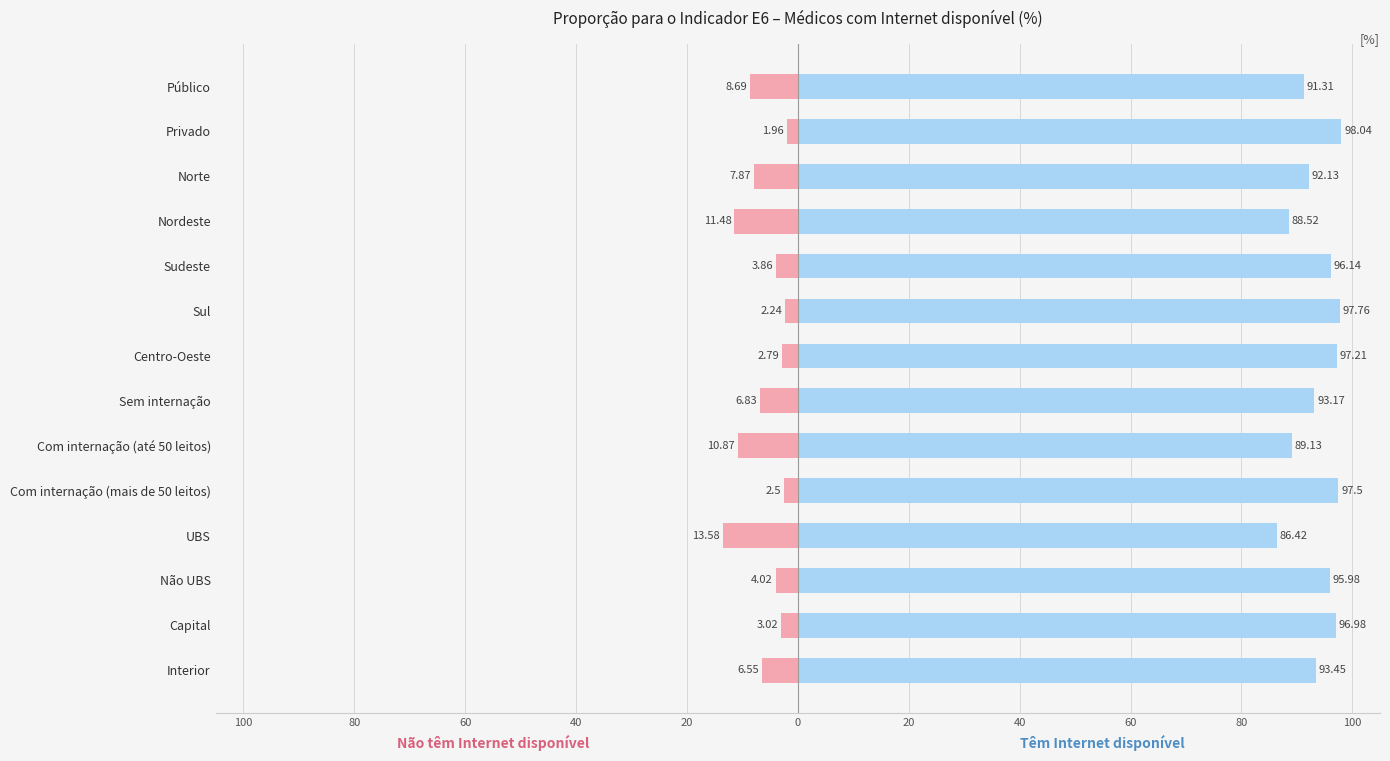

What is the difference between the maximum and second lowest values in the Têm Internet disponível series?

9.5